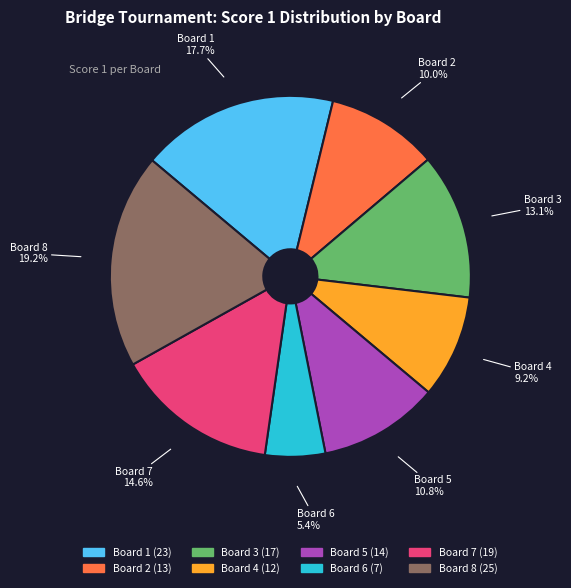

To the nearest percent, what is the difference between the largest and smallest slice percentages?

14%